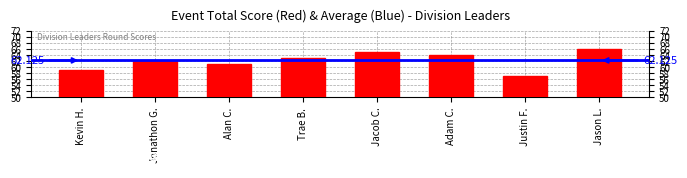

At which category does the chart reach its peak across all series?

Jason L.